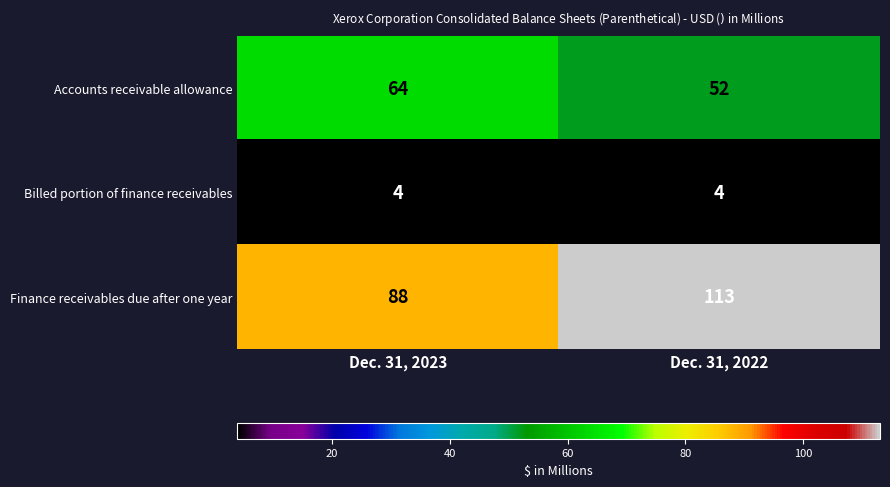

Reading left to right, list all the values displayed in this chart.

Accounts receivable allowance: 64	52
Billed portion of finance receivables: 4	4
Finance receivables due after one year: 88	113